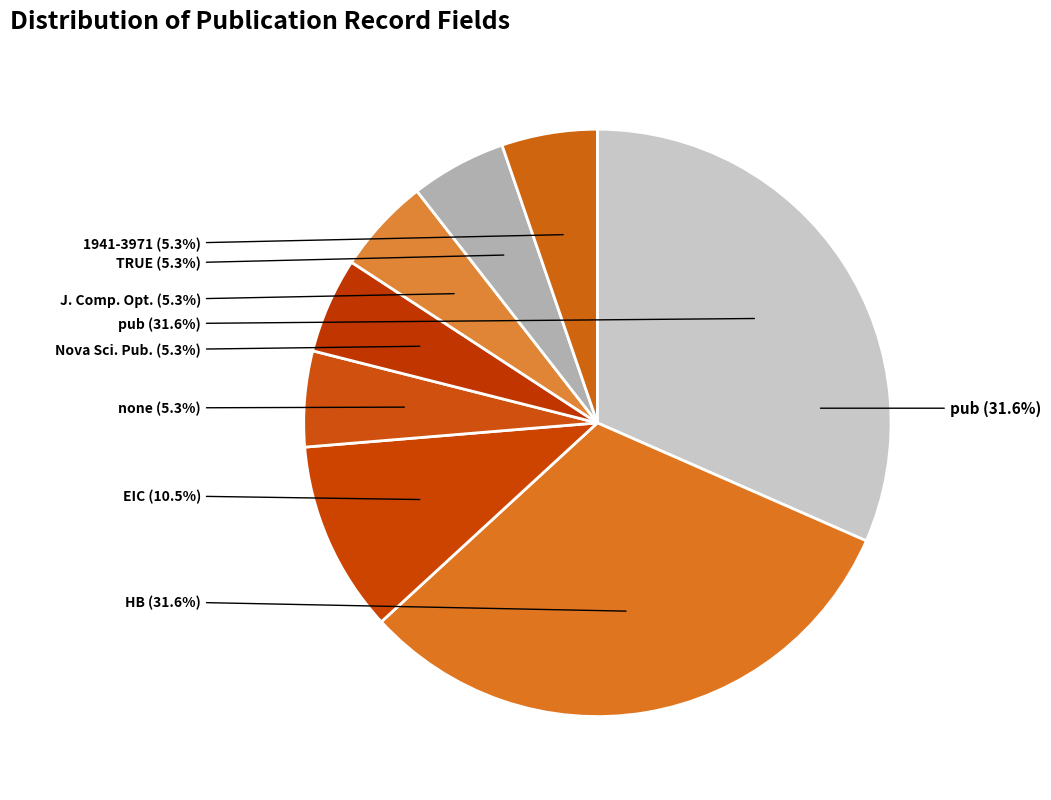

To the nearest percent, what is the difference between the EIC and TRUE slice percentages?

5%